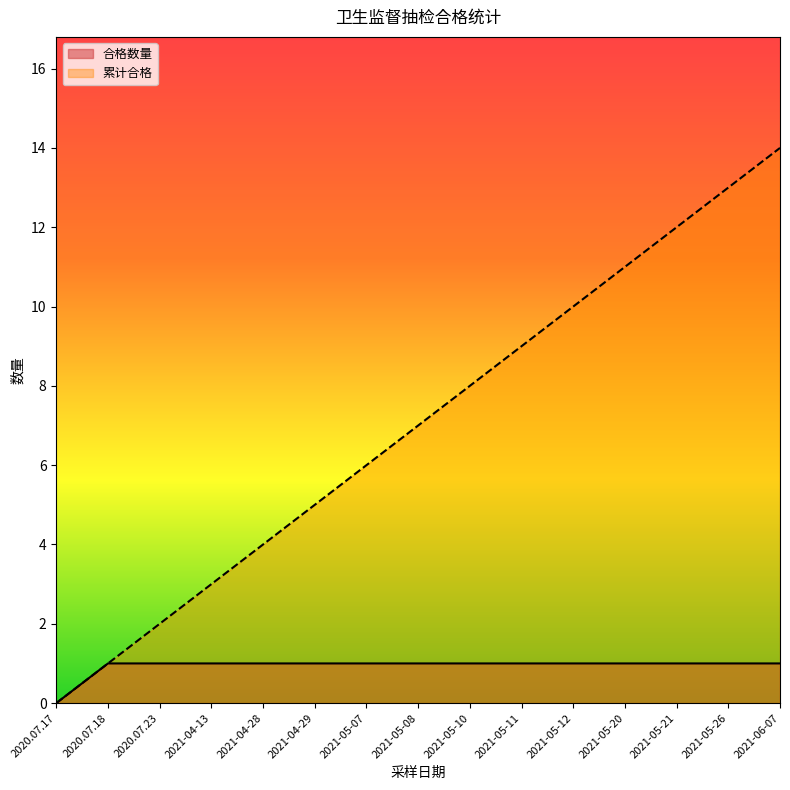

True or false: 合格数量 and 累计合格 intersect in this chart.

False